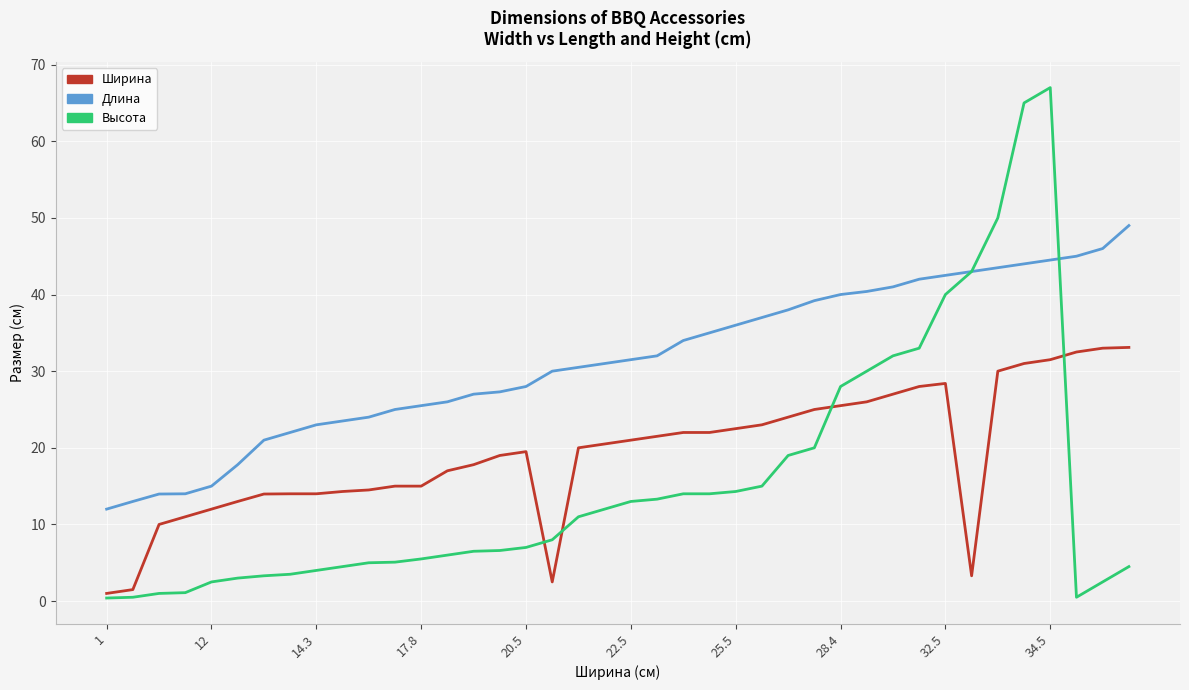

Which series has the largest range (max minus min)?

Высота